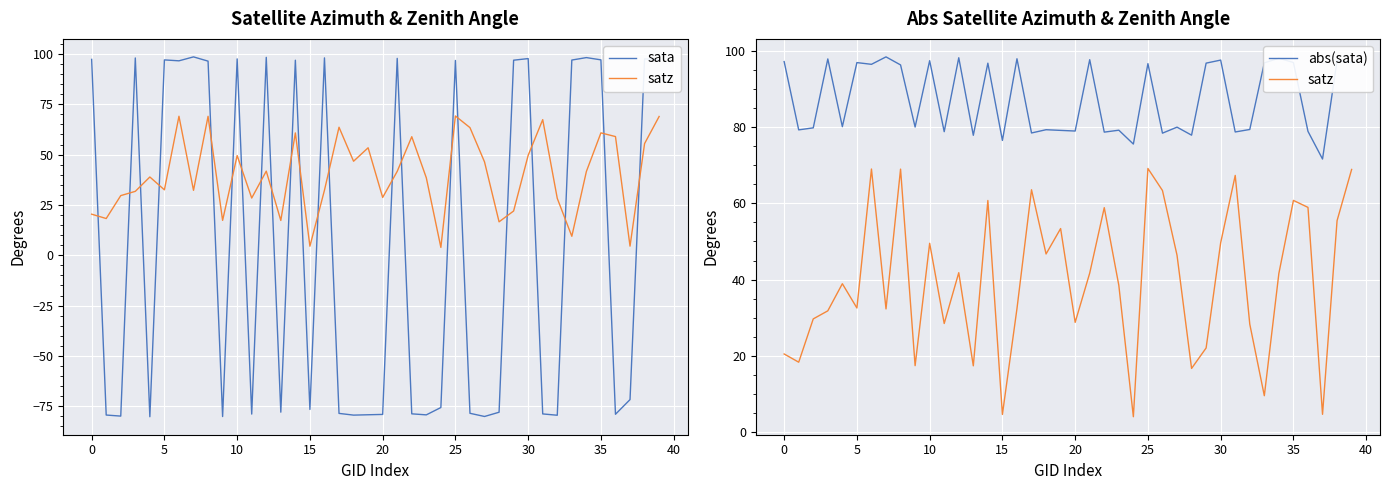

Is it true that abs(sata) equals 107.7 at 17?

False